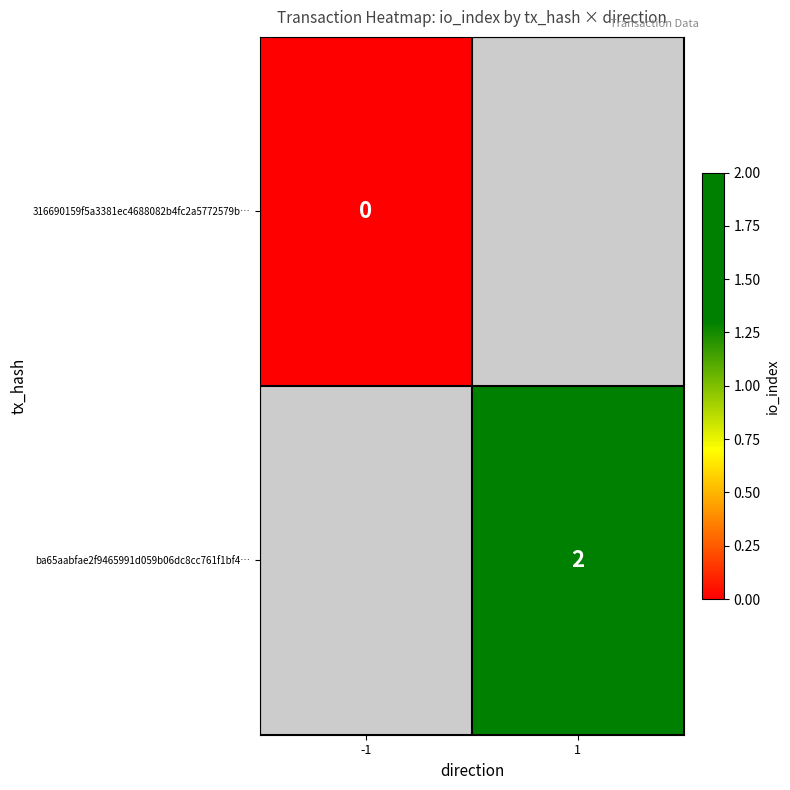

Which category has the lowest value across all series?

-1